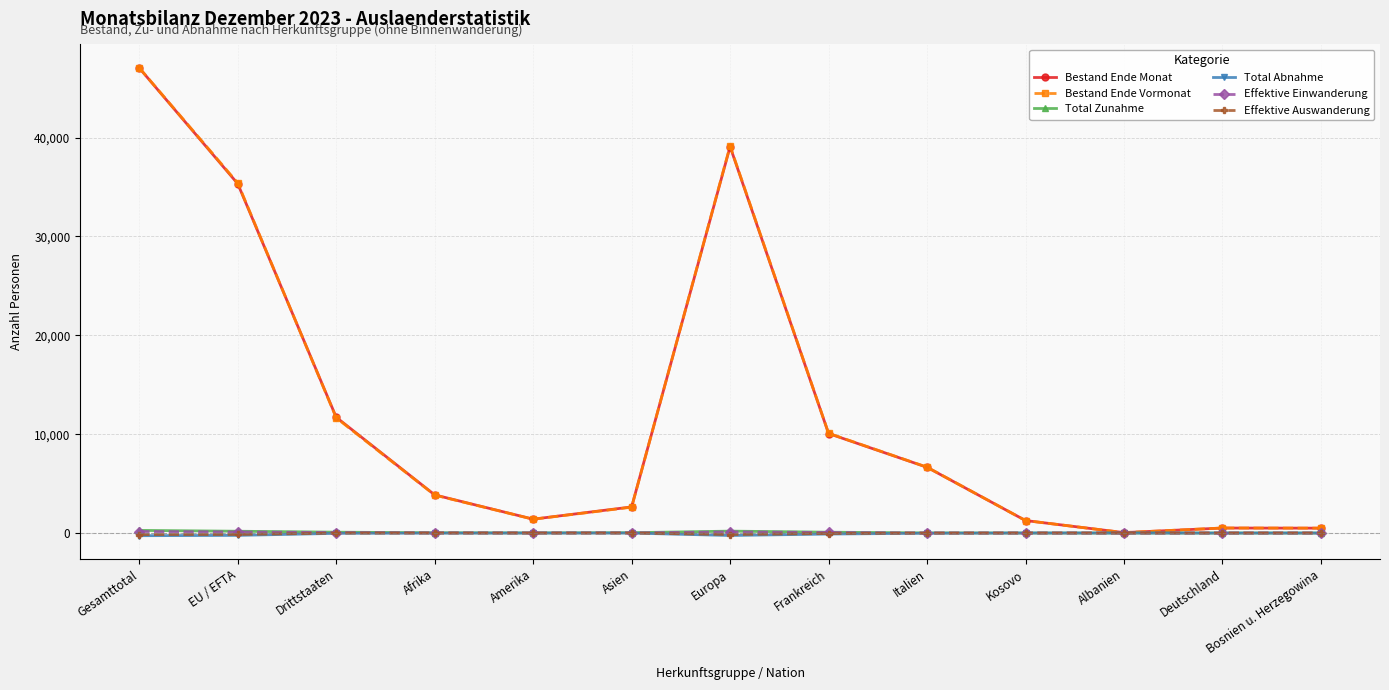

True or false: Bestand Ende Vormonat has more than 0 interior local peaks.

True